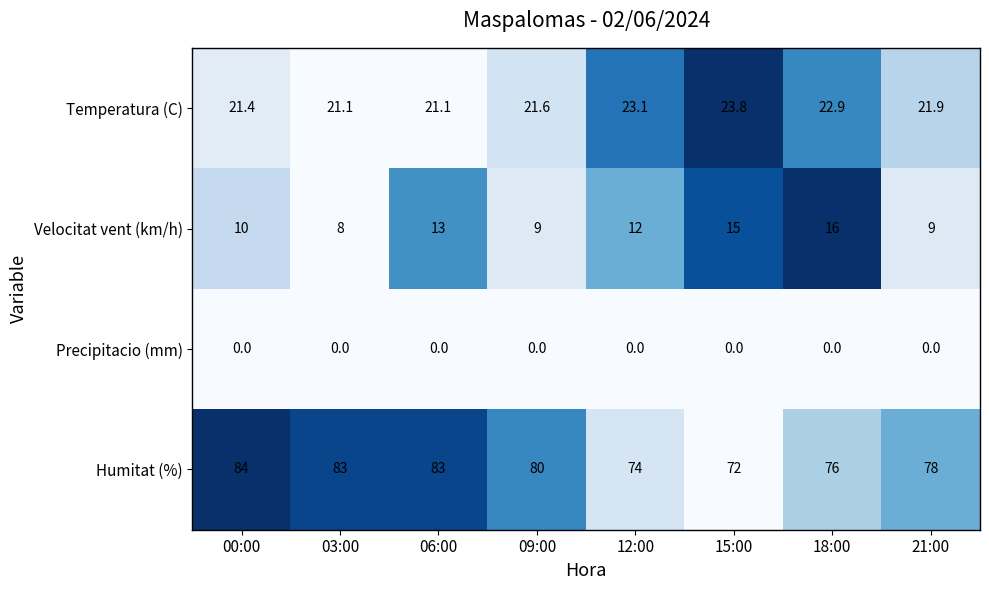

The value of Humitat (%) at 15:00 is 72.0. True or false?

True